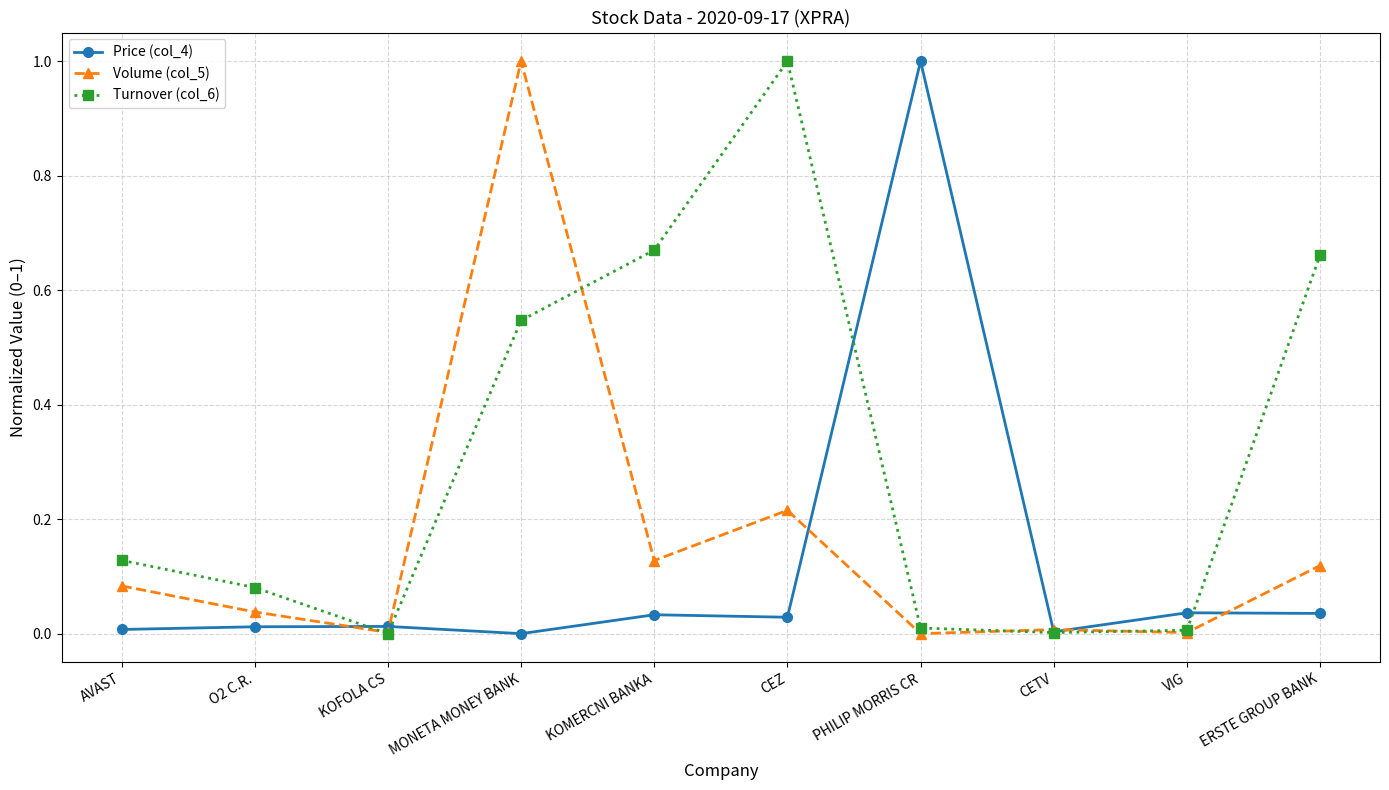

Which series changed the most between CEZ and ERSTE GROUP BANK?

Turnover (col_6)